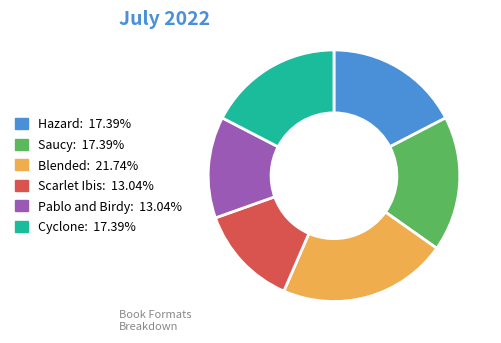

Is the sum of Hazard and Scarlet Ibis greater than half?

No